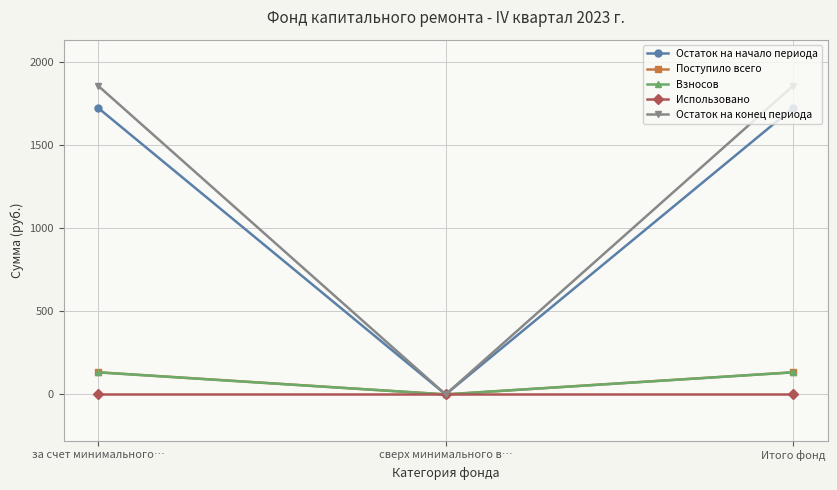

What position from the right is за счет минимального…?

3